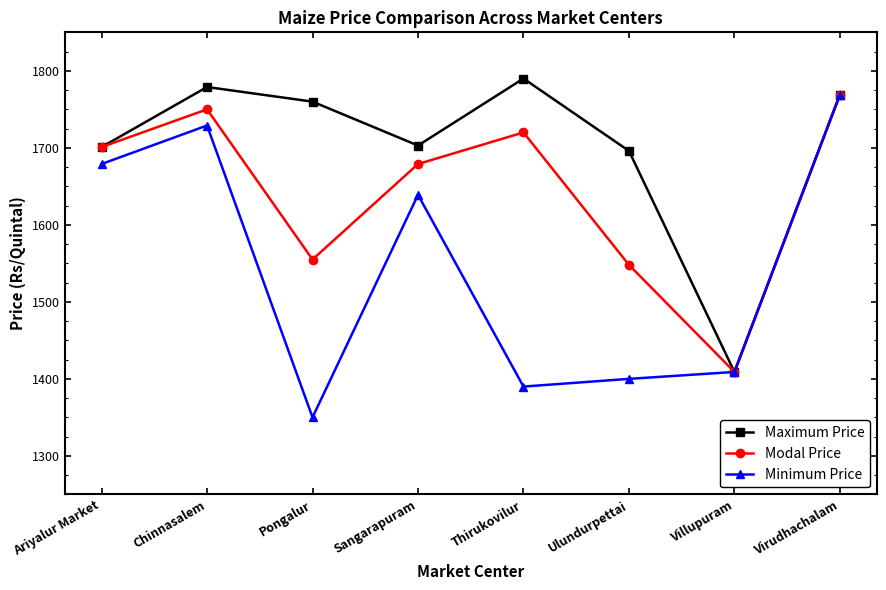

Which series has the largest range (max minus min)?

Minimum Price